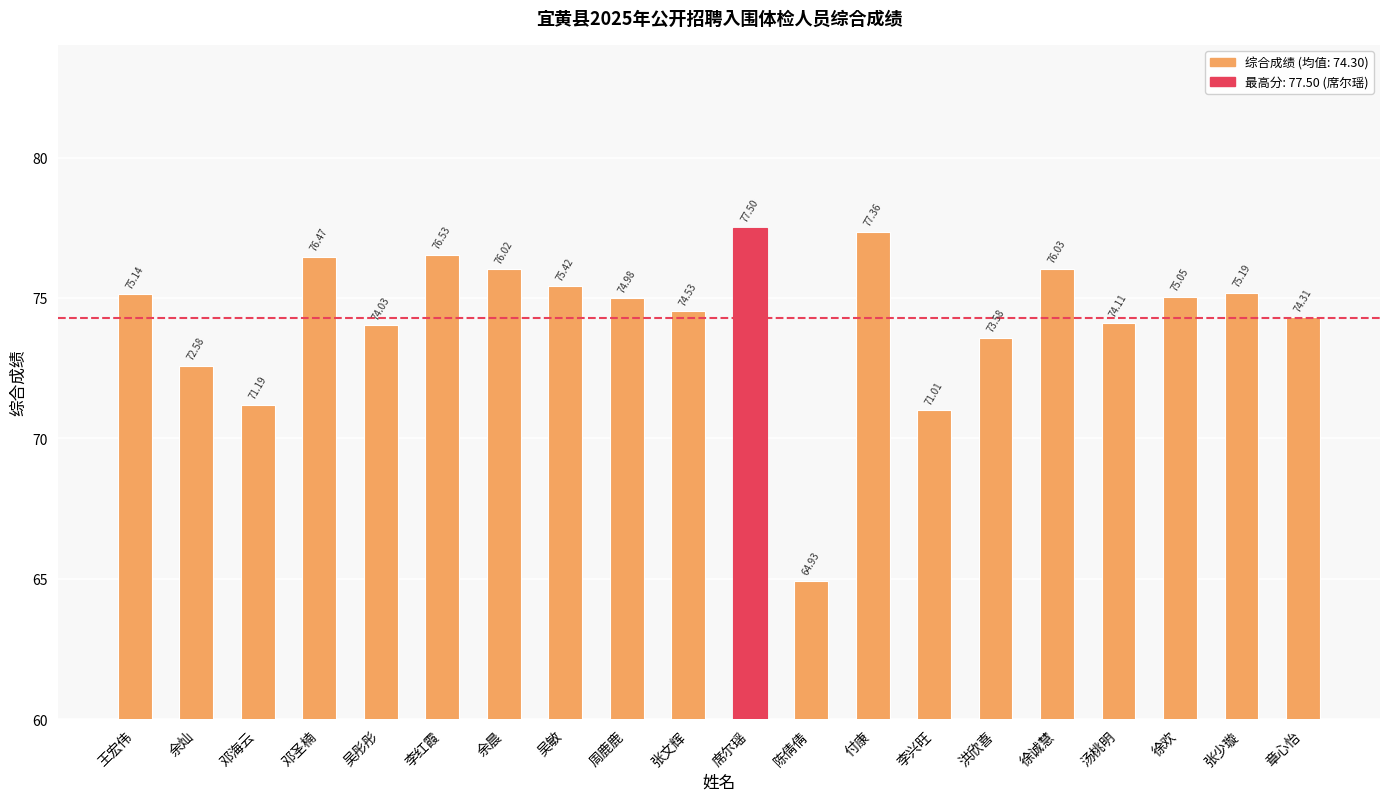

True or false: the data shows 24.7 at 张文辉.

False